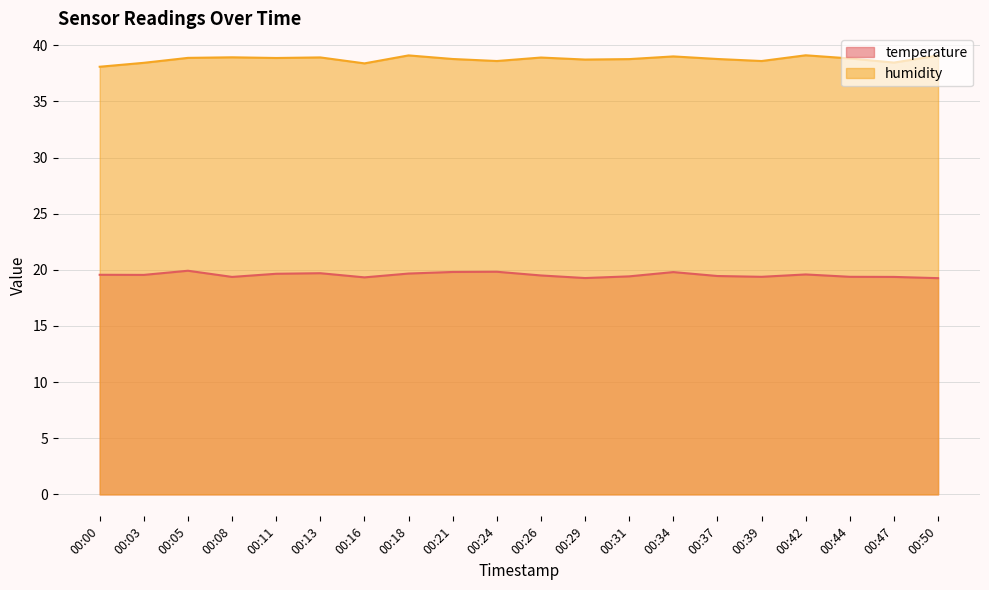

At which category is the sum across all series the highest?

00:34